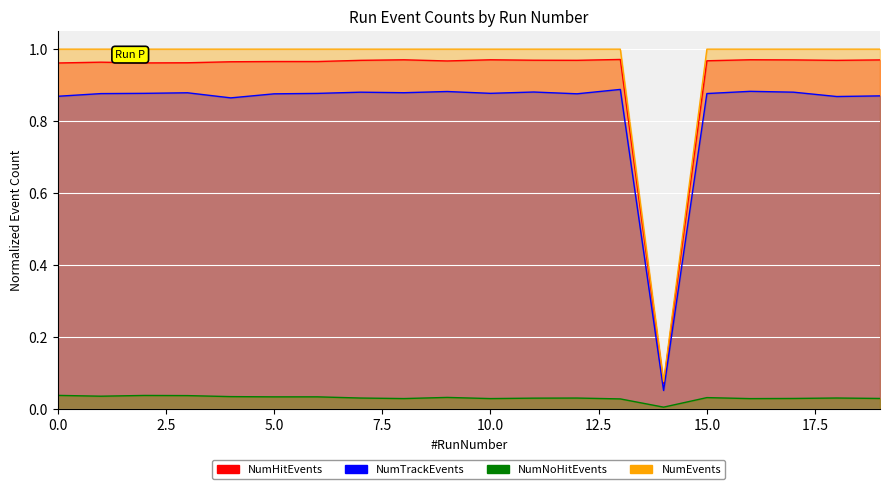

What is the difference between the maximum and minimum values in the NumTrackEvents series?

0.8